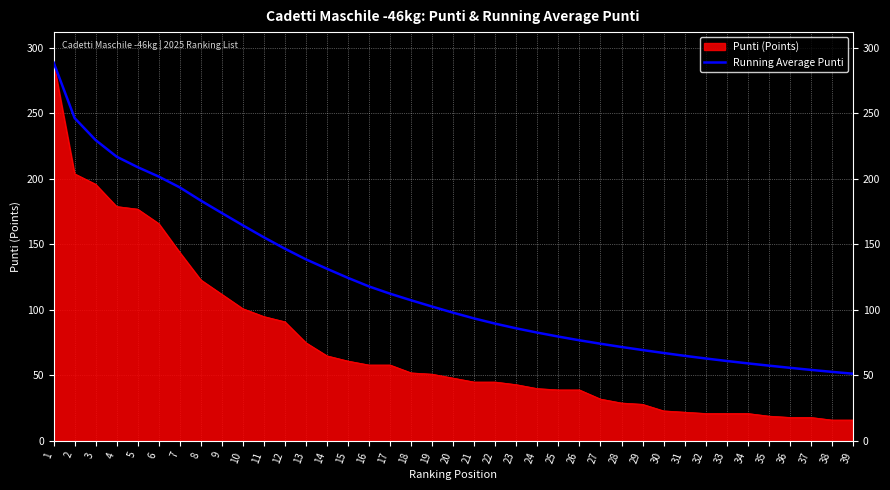

What is the maximum value shown in the chart?

289.0